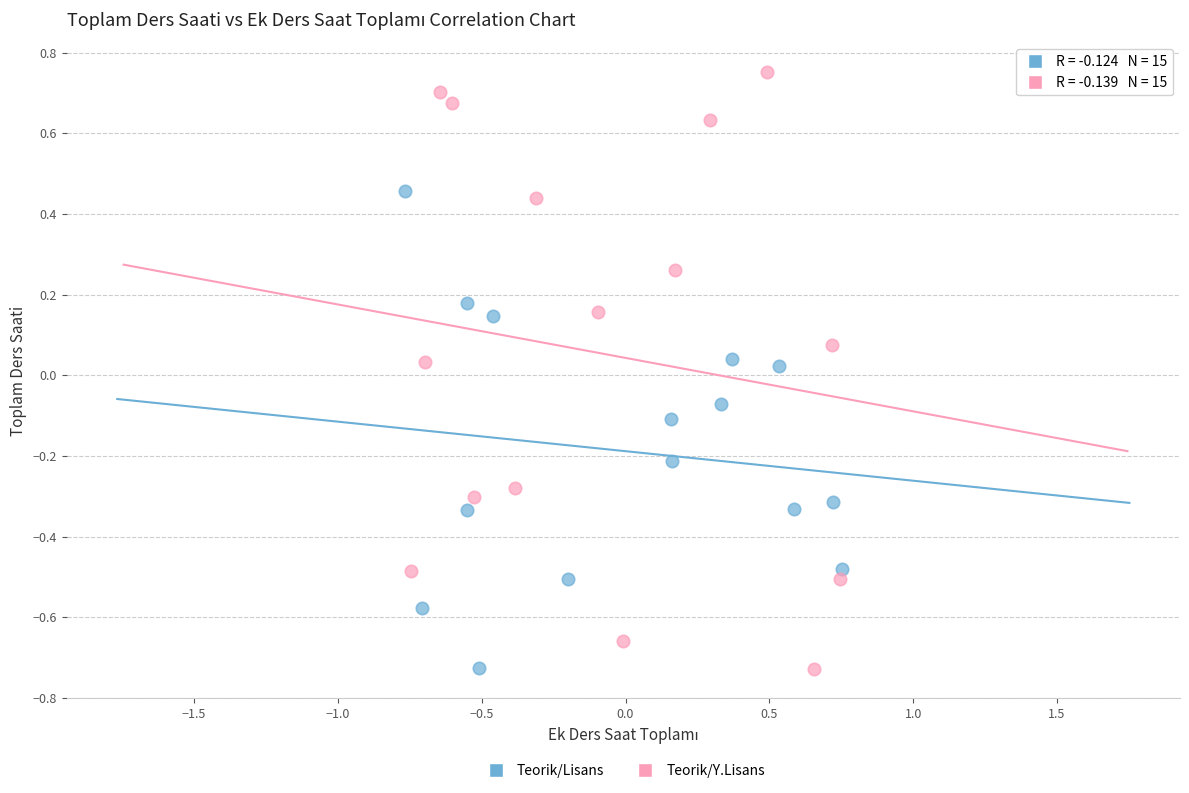

Which series has the largest Y range (max minus min)?

Teorik/Y.Lisans